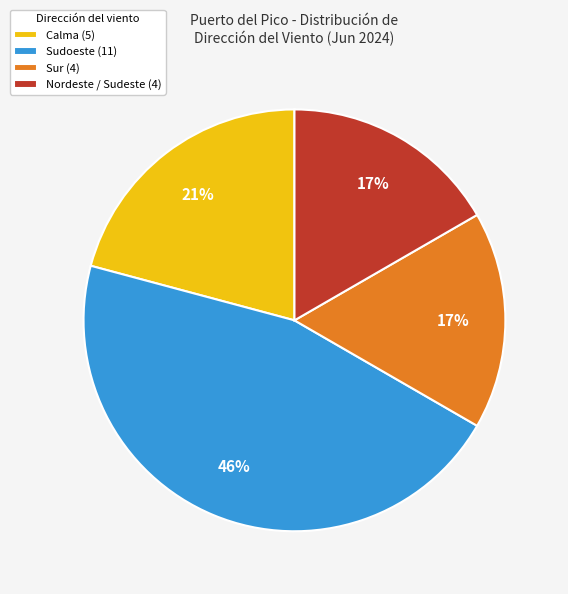

Is there any slice that represents more than half of the pie?

No